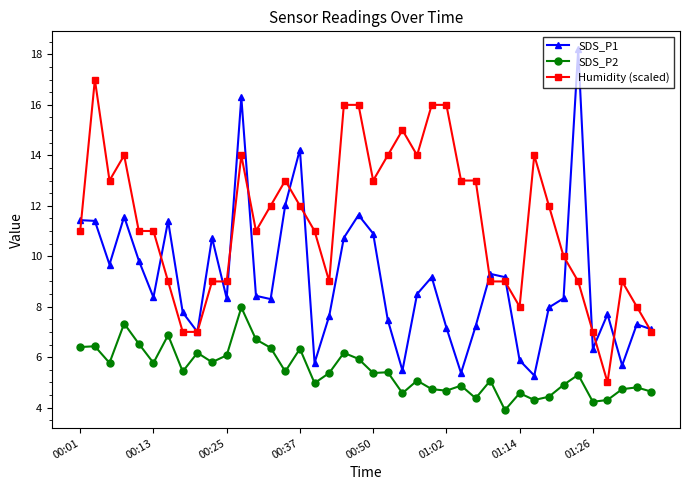

How many interior local valleys does the SDS_P1 series have?

11